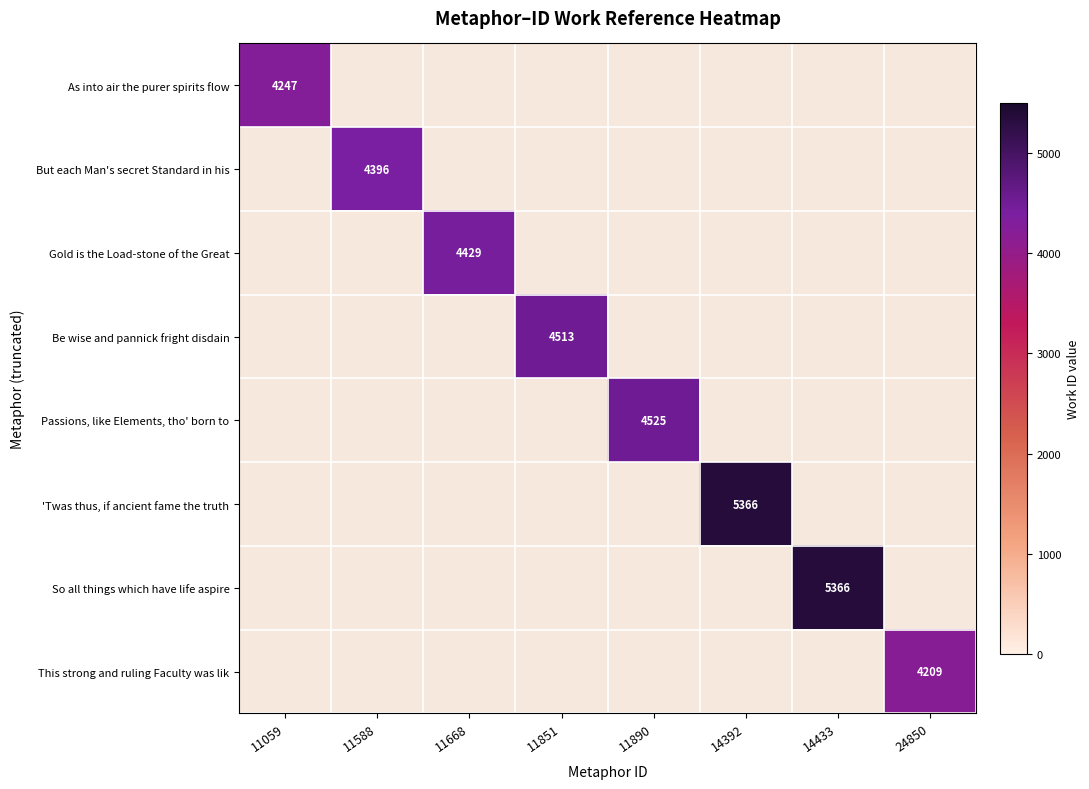

The value of But each Man's secret Standard in his at 11588 is 7589. True or false?

False